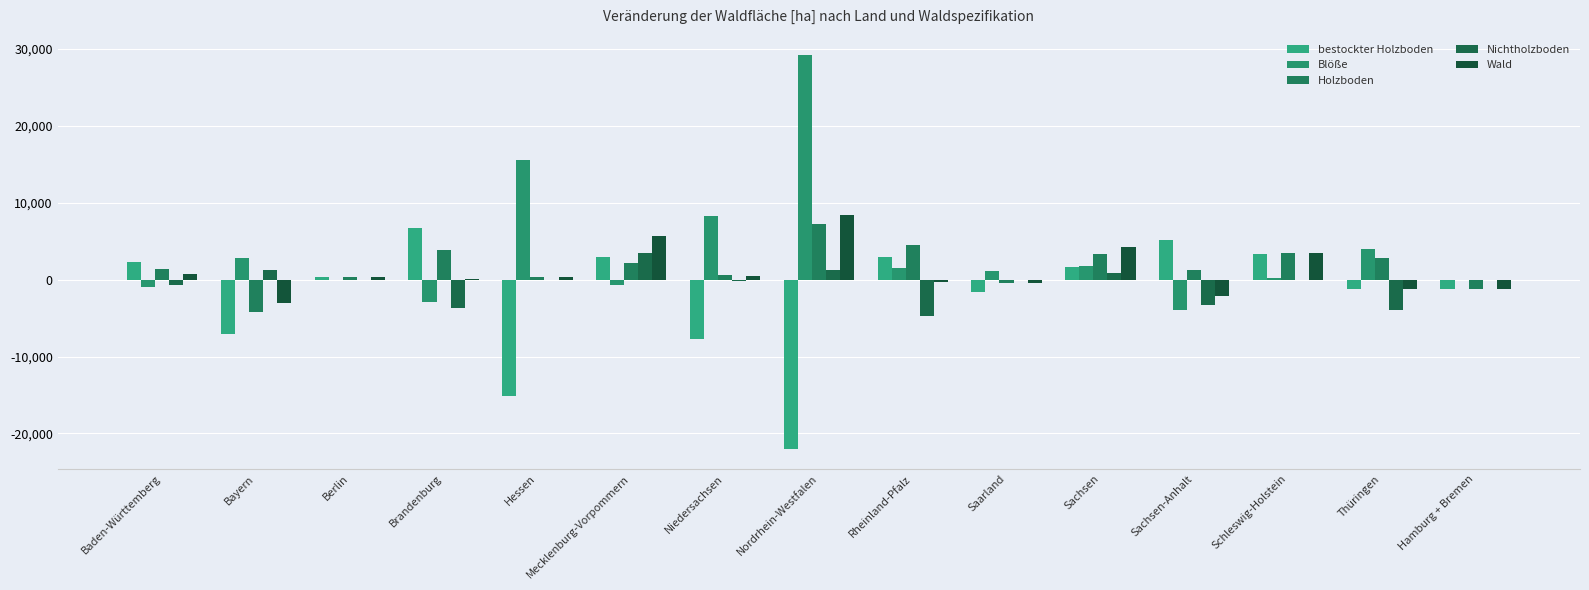

What is the difference between the Blöße values at Bayern and Baden-Württemberg?

3701.6